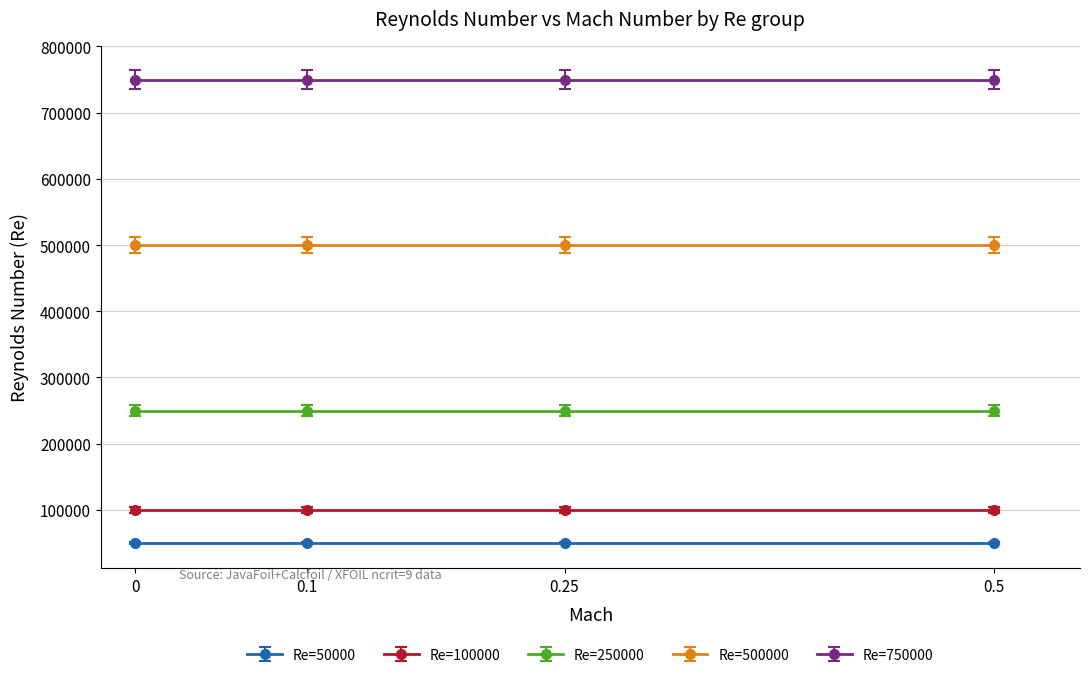

Reading left to right, list all the values displayed in this chart.

Re=50000: 50000	50000	50000	50000
Re=100000: 100000	100000	100000	100000
Re=250000: 250000	250000	250000	250000
Re=500000: 500000	500000	500000	500000
Re=750000: 750000	750000	750000	750000